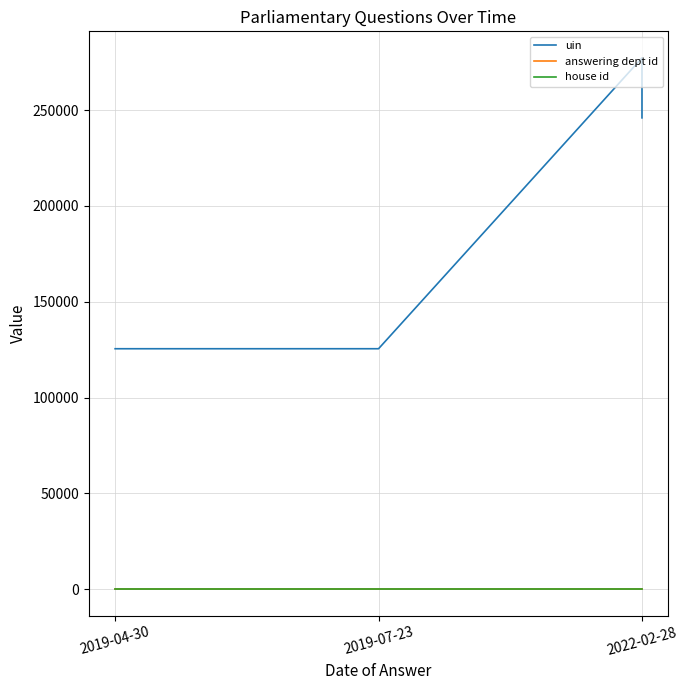

True or false: house id and uin intersect in this chart.

False